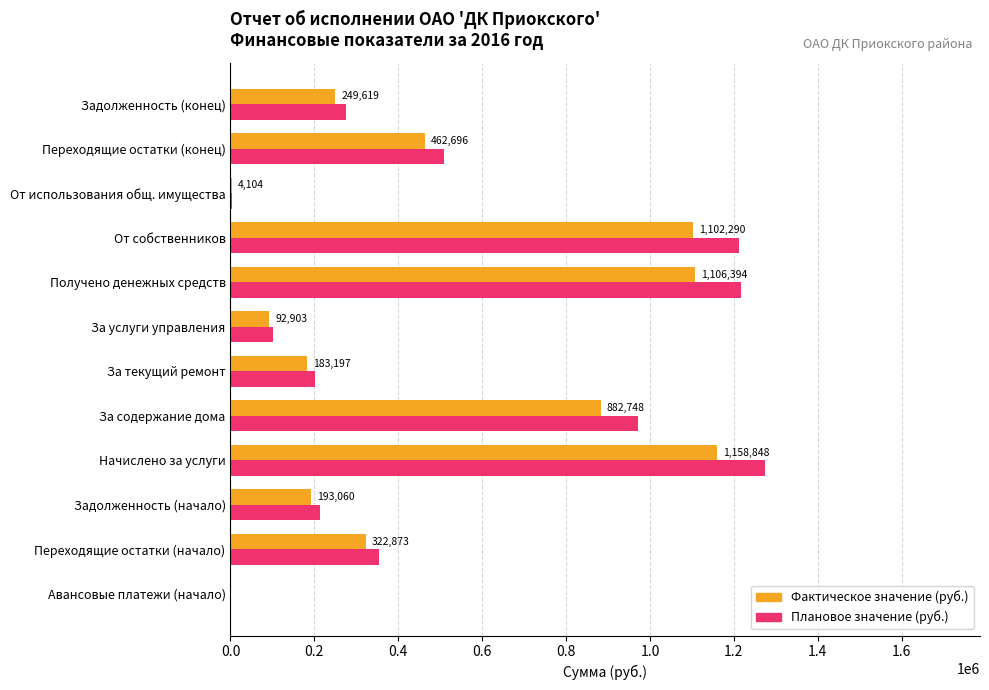

What is the total value across all series at За содержание дома?

1853769.8